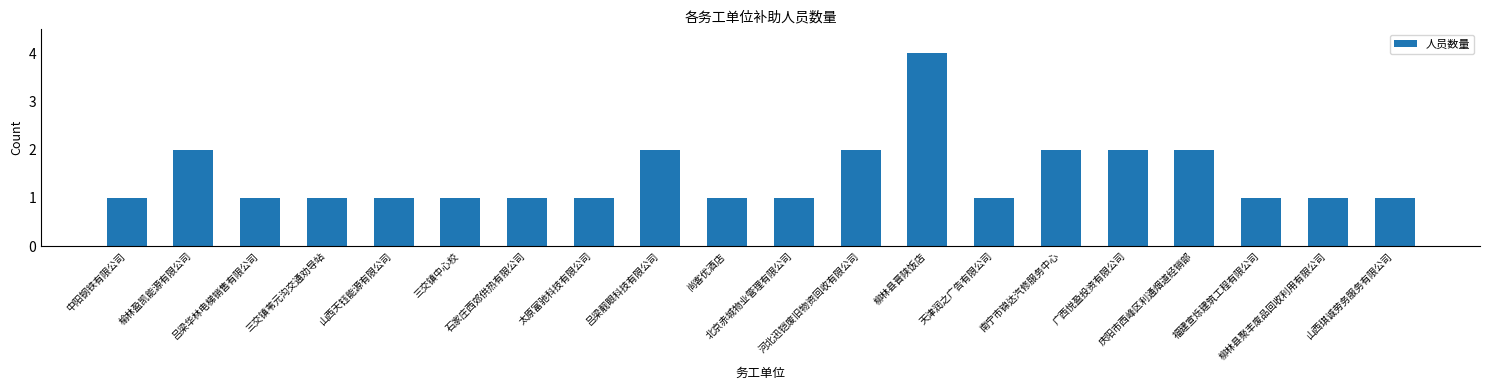

Which category has the highest value across all series?

柳林县晋陕饭店